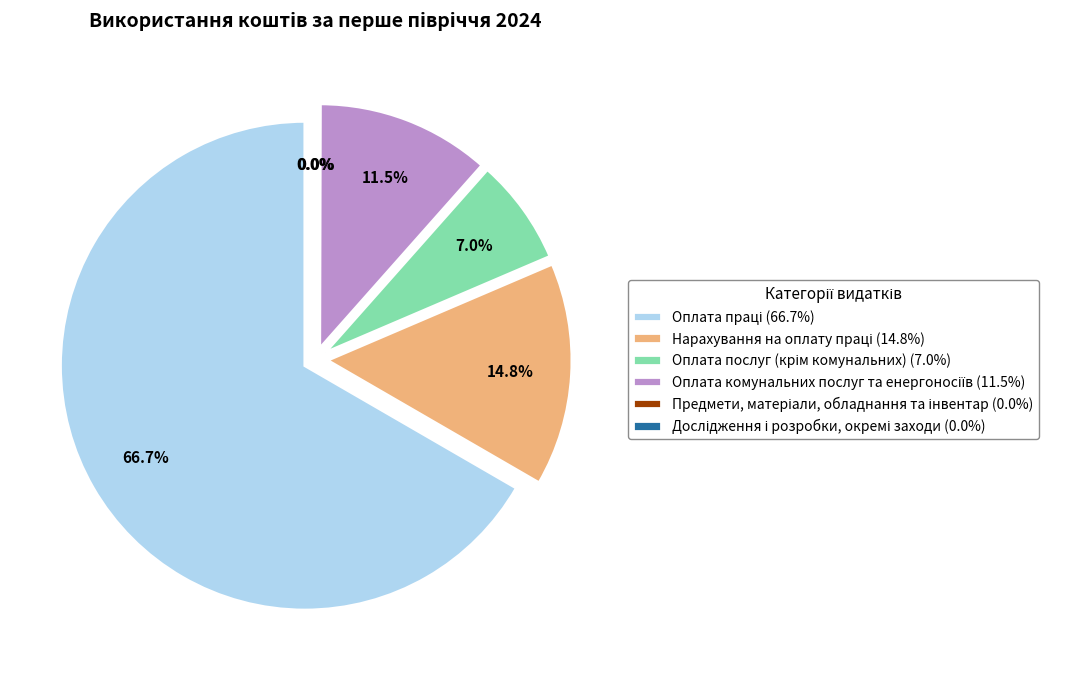

Does any single category account for the majority?

Yes